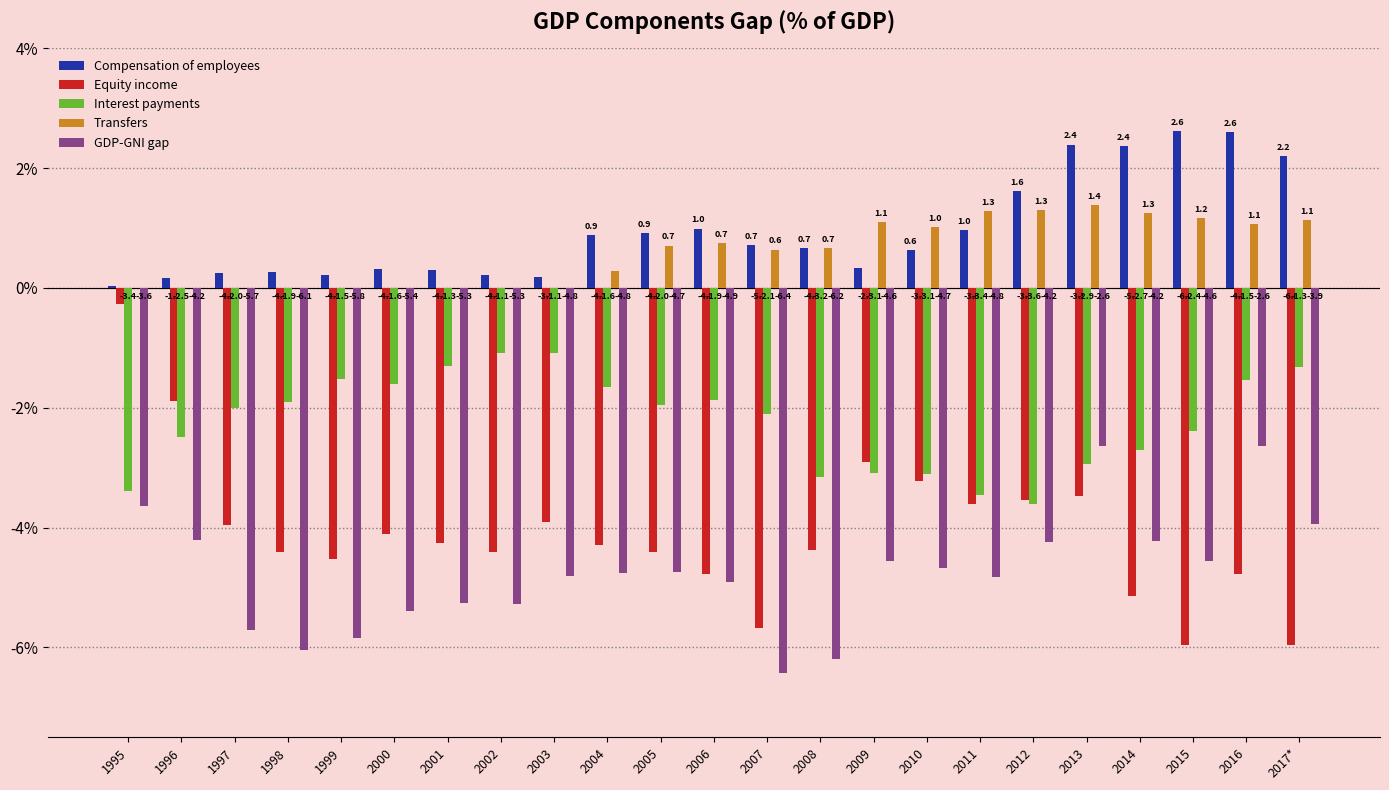

What is the sum of all Transfers values?

13.8